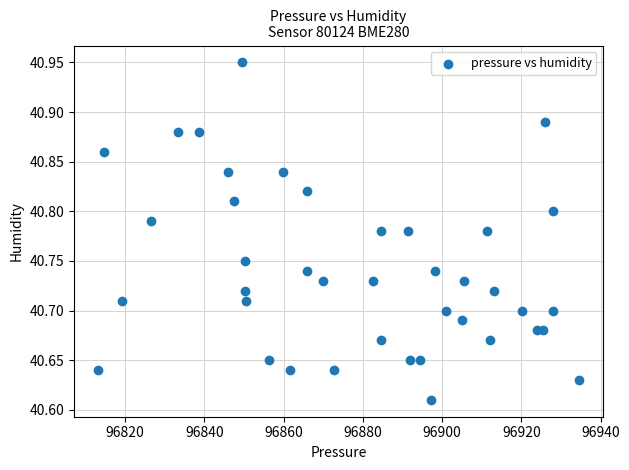

What is the range of X values (max minus min)?

121.3